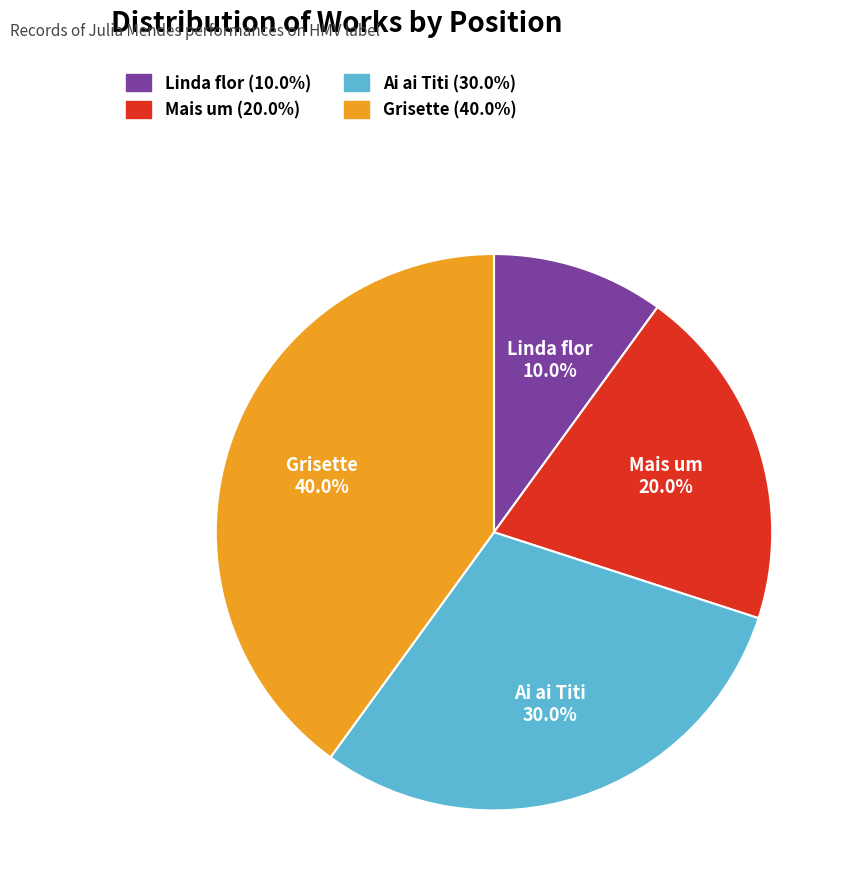

Count the number of slices in the pie.

4